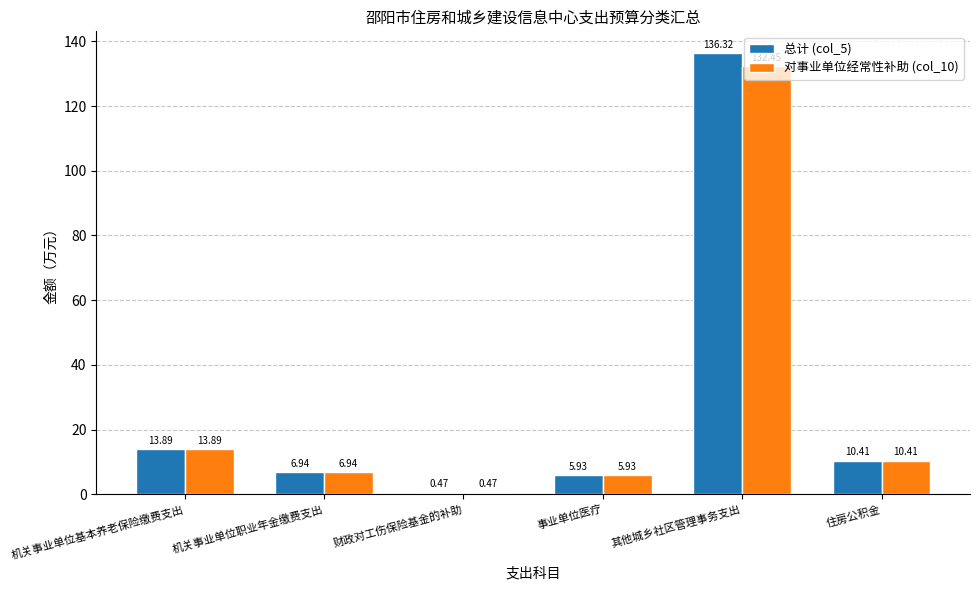

At which label does 总计 (col_5) reach its peak?

其他城乡社区管理事务支出